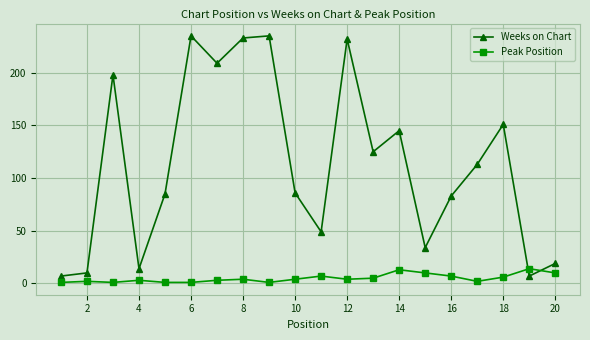

How many times do Weeks on Chart and Peak Position cross each other?

2